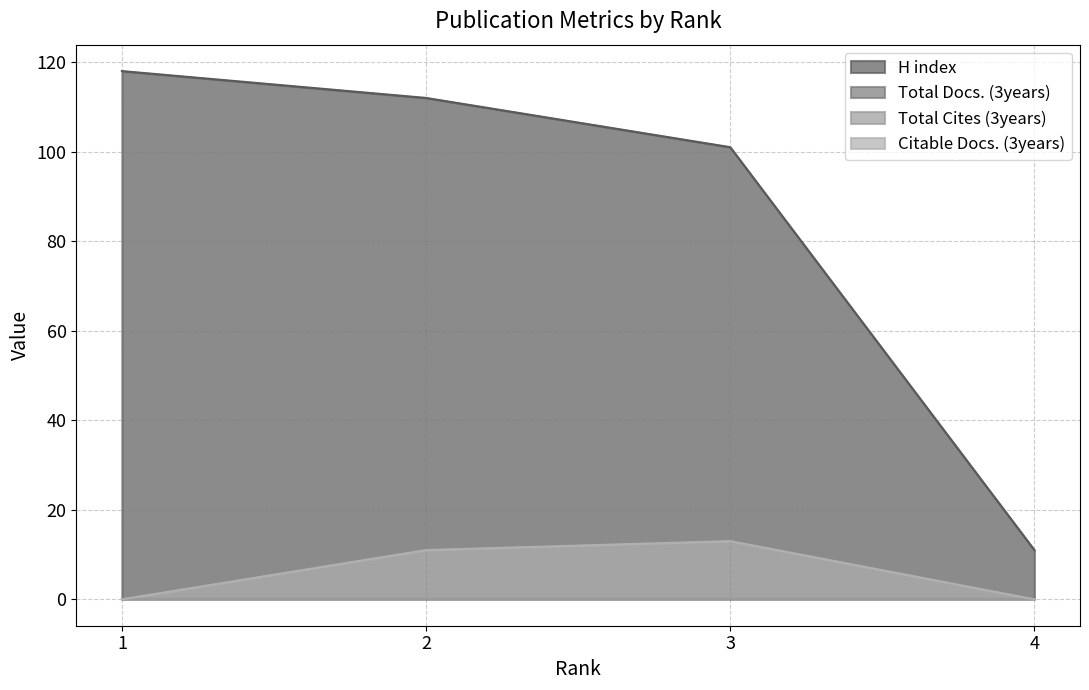

Reading left to right, extract all data points from this chart.

H index: 1=118	2=112	3=101	4=11
Citable Docs. (3years): 1=0	2=11	3=13	4=0